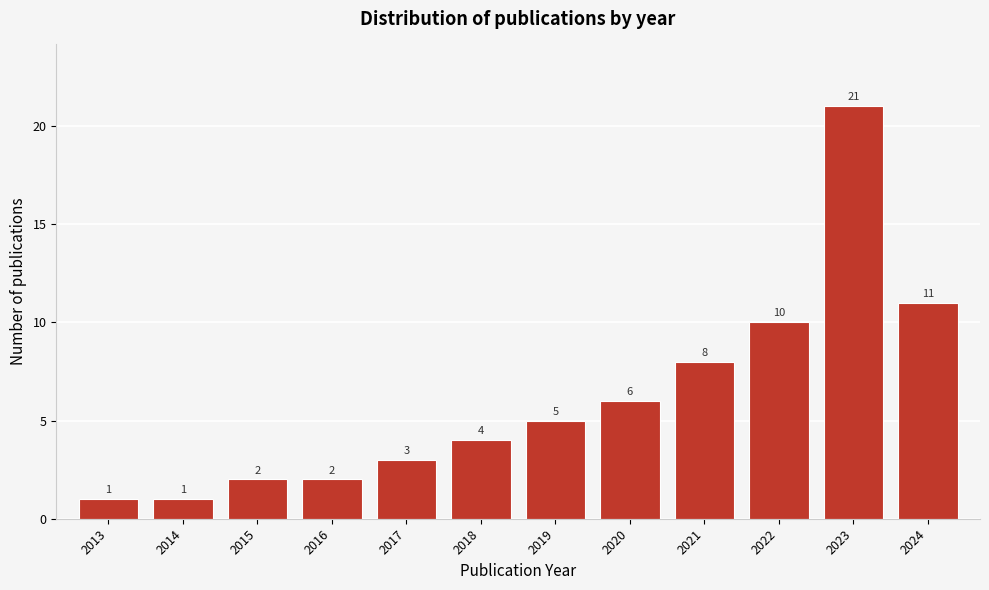

Reading right to left, what are all the values shown in this chart?

2024=11	2023=21	2022=10	2021=8	2020=6	2019=5	2018=4	2017=3	2016=2	2015=2	2014=1	2013=1